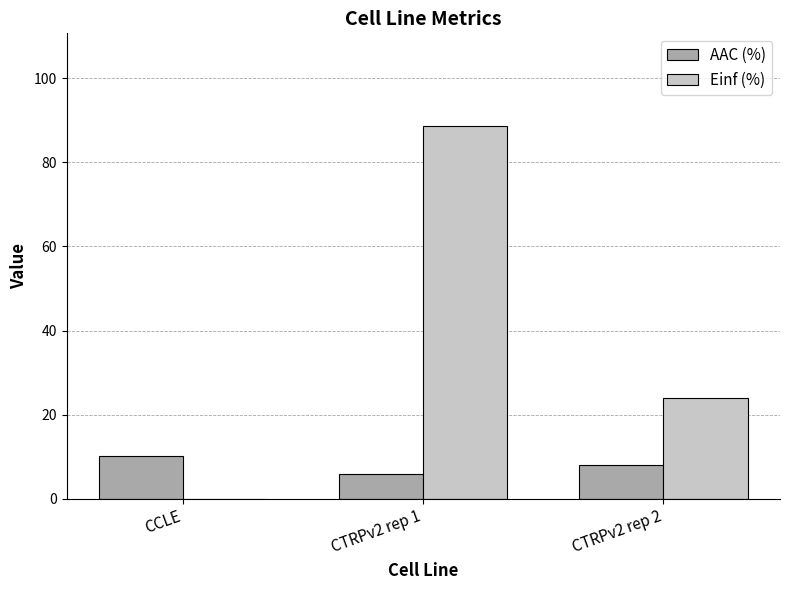

The value of AAC (%) at CTRPv2 rep 1 is 9.6. True or false?

False